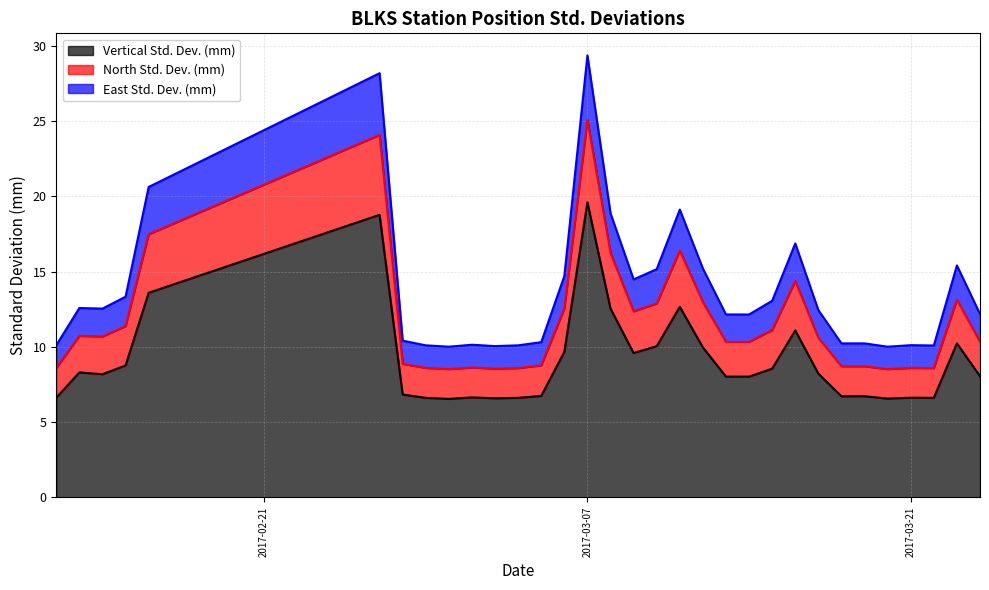

At which label does Vertical Std. Dev. (mm) reach its peak?

2017-03-07